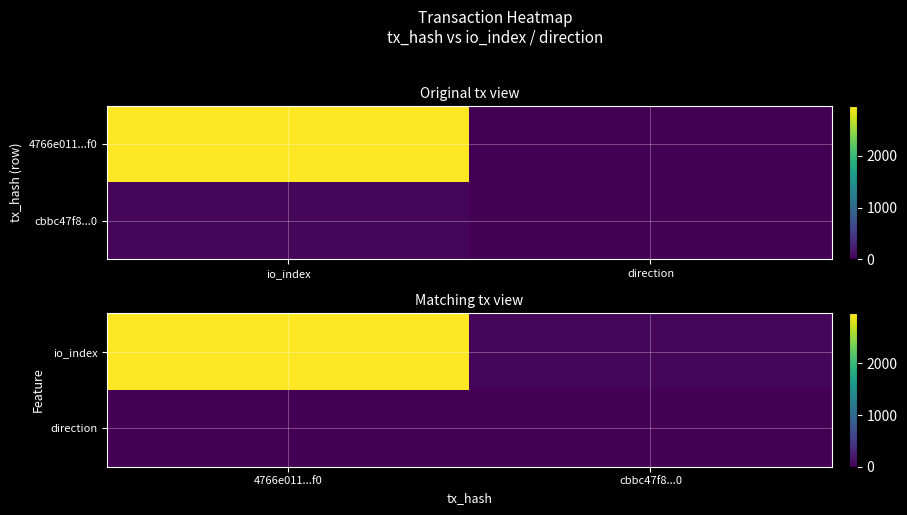

List the series in order of their peak value, lowest first.

direction, io_index